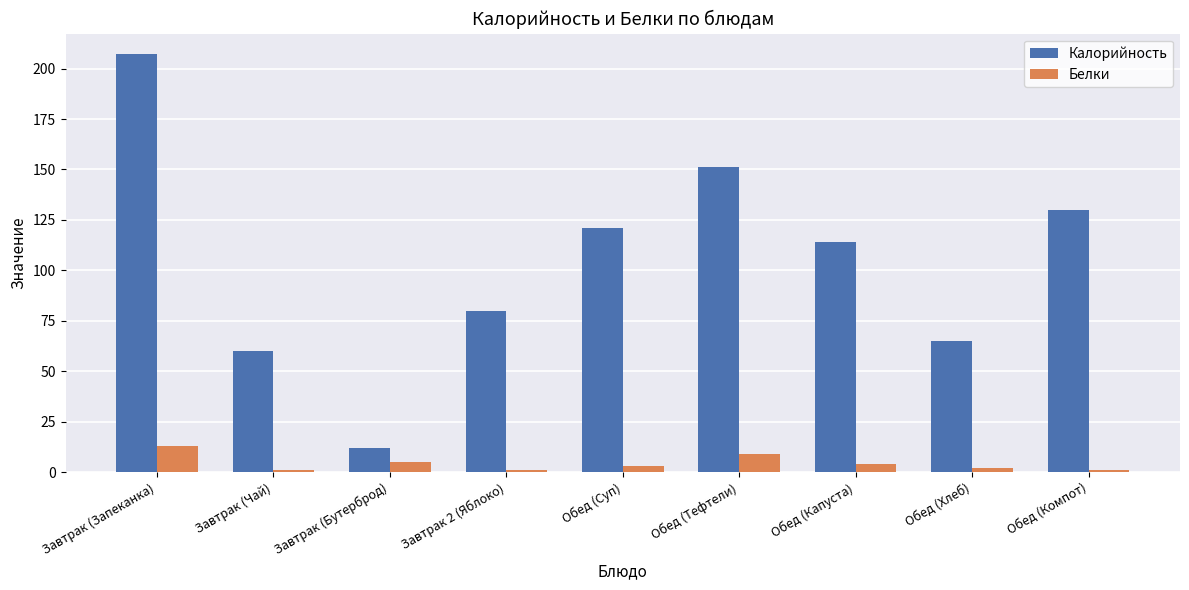

The value of Калорийность at Обед (Тефтели) is 151. True or false?

True